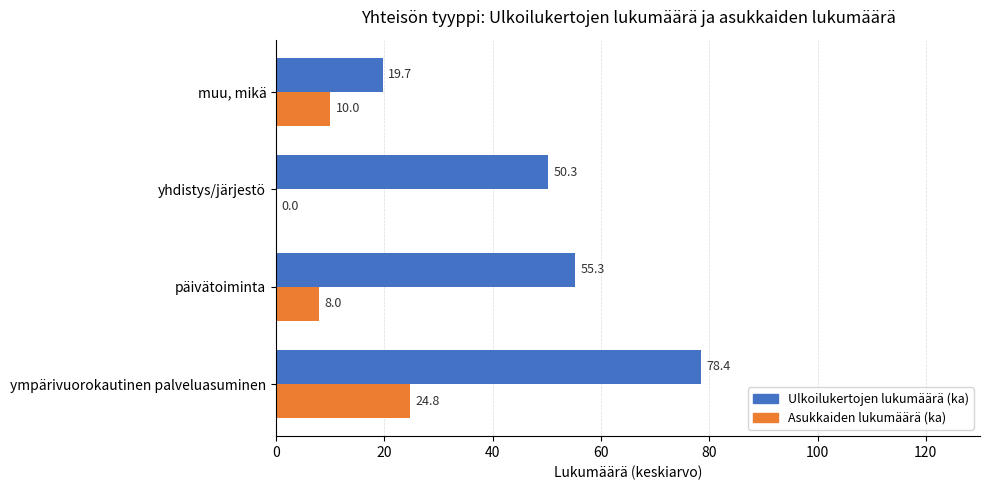

True or false: Ulkoilukertojen lukumäärä (ka) has a value of 55.3 at päivätoiminta.

True